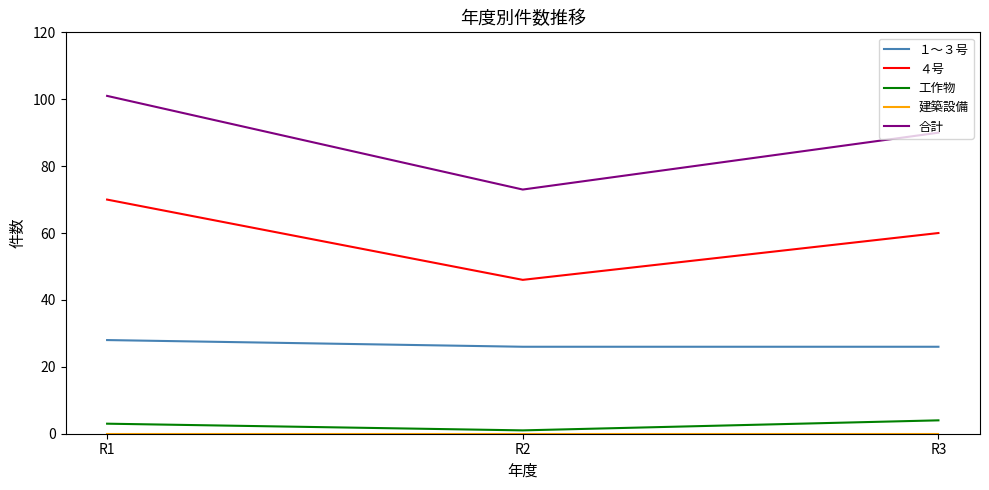

What is the maximum value shown in the chart?

101